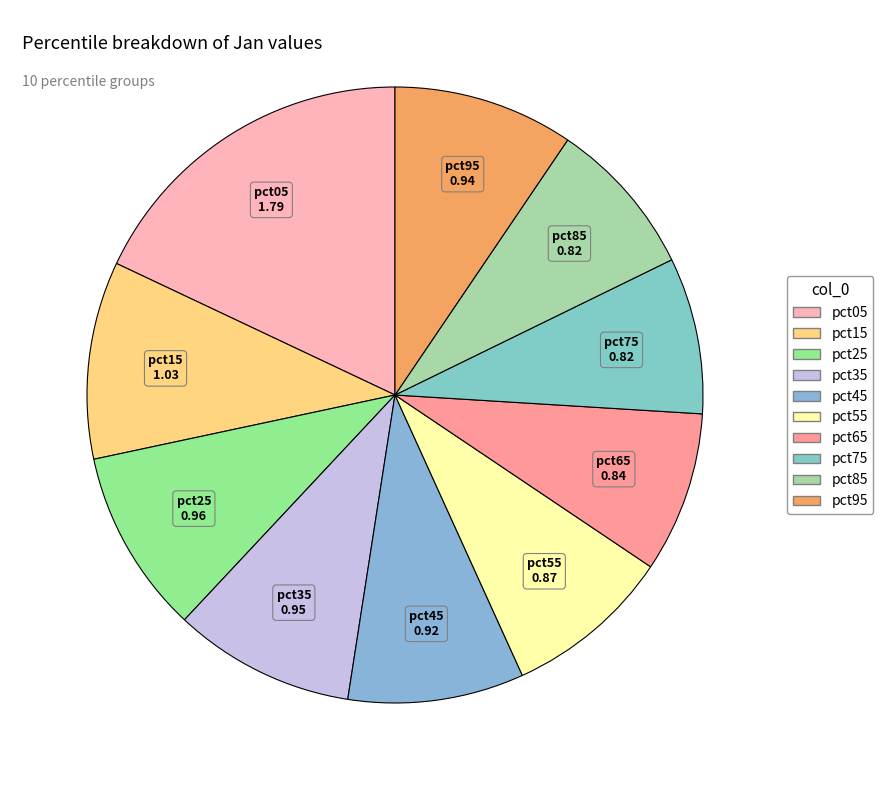

Does pct95 represent more than half of the total?

No